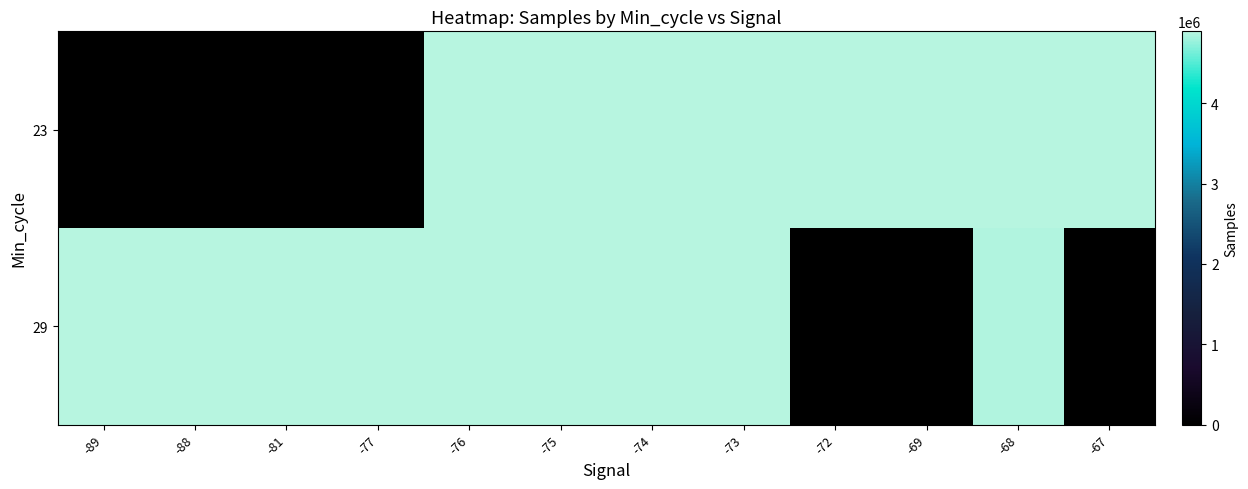

What is the total value across all series at -69?

4891292.0